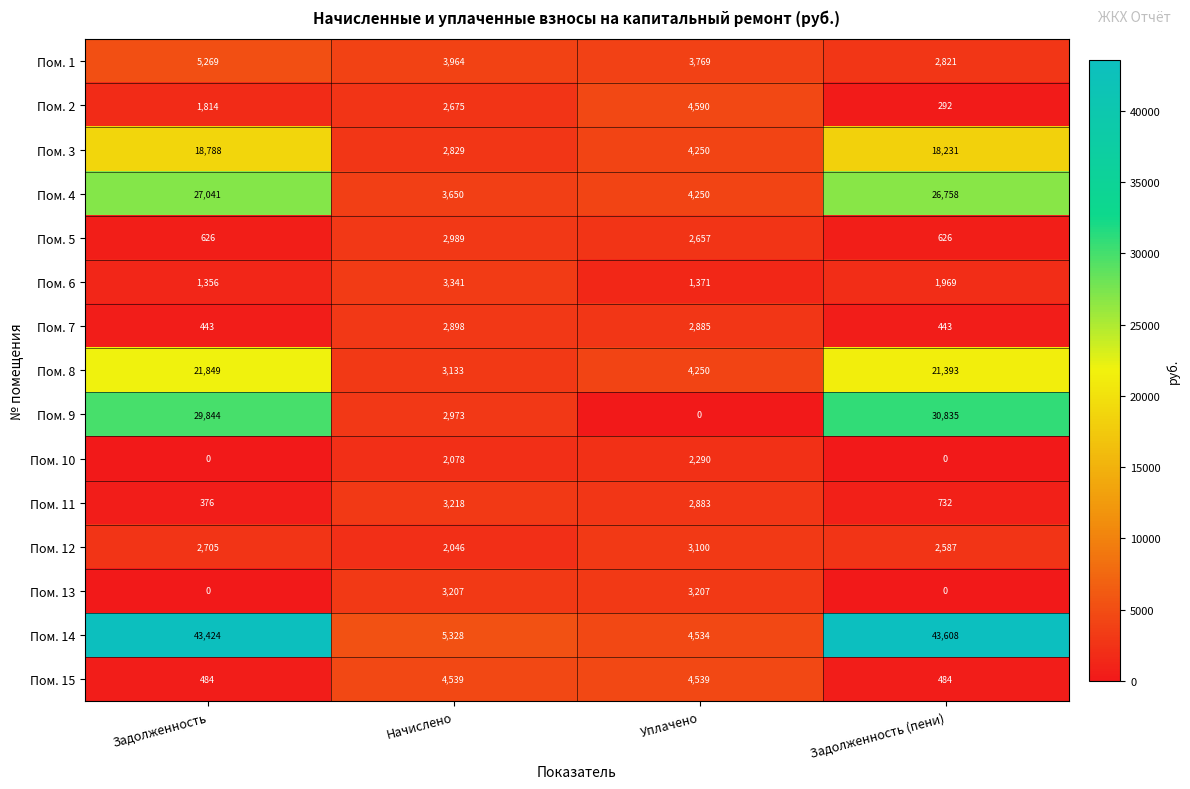

List the series in order of their peak value, highest first.

Пом. 14, Пом. 9, Пом. 4, Пом. 8, Пом. 3, Пом. 1, Пом. 2, Пом. 15, Пом. 6, Пом. 11, Пом. 13, Пом. 12, Пом. 5, Пом. 7, Пом. 10